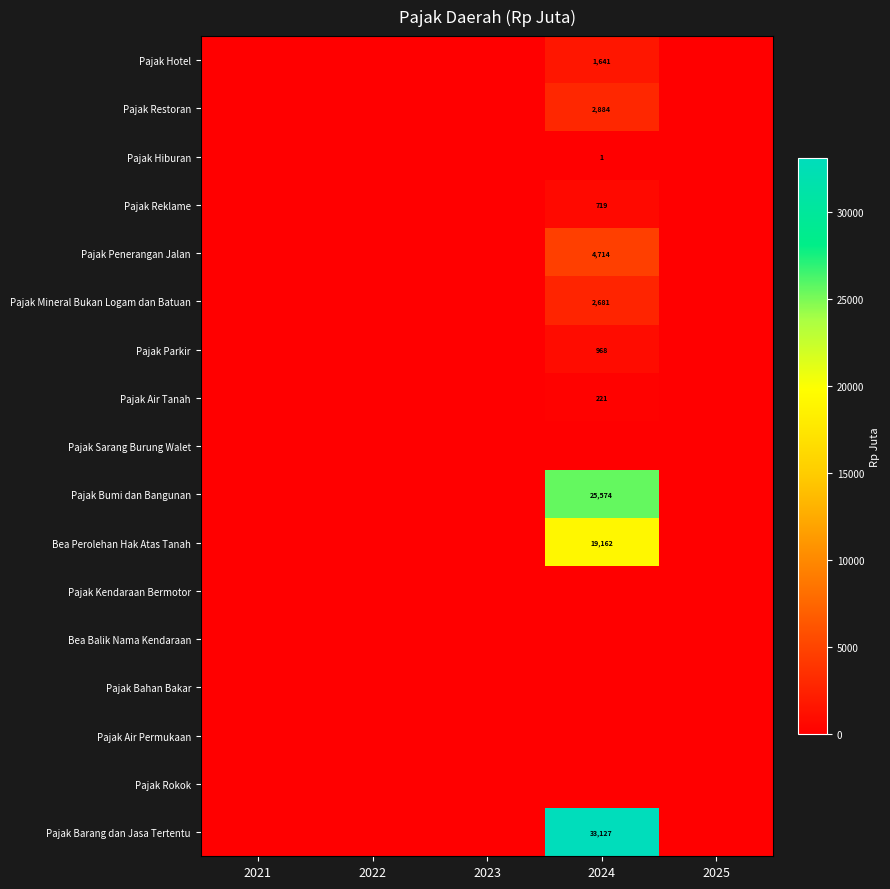

Is it true that Pajak Air Tanah equals 221 at 2024?

True